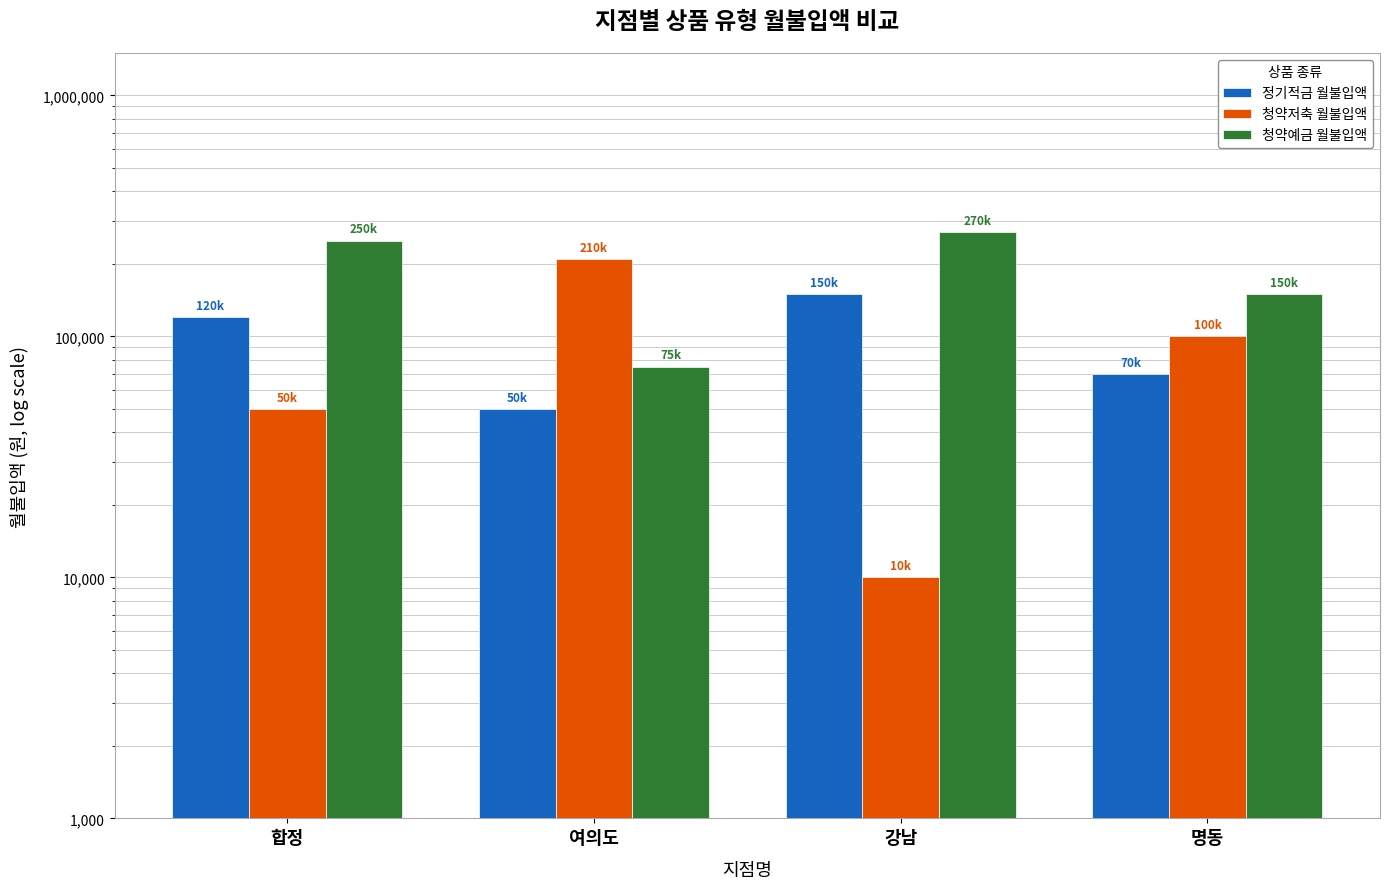

True or false: 청약저축 월불입액 has a value of 10000 at 강남.

True